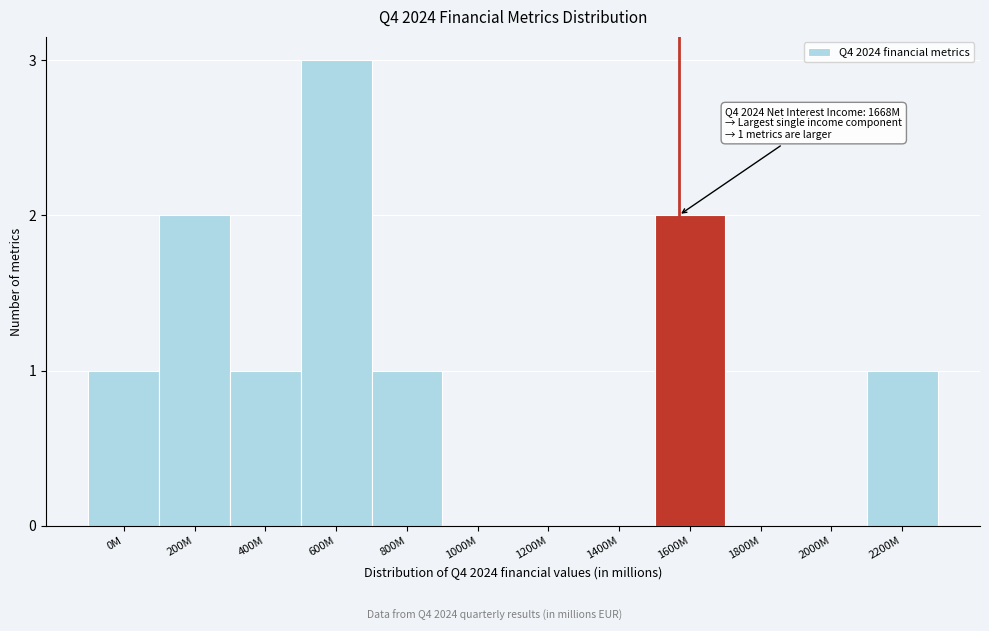

Reading right to left, what are all the values shown in this chart?

2200M=1	2000M=0	1800M=0	1600M=2	1400M=0	1200M=0	1000M=0	800M=1	600M=3	400M=1	200M=2	0M=1